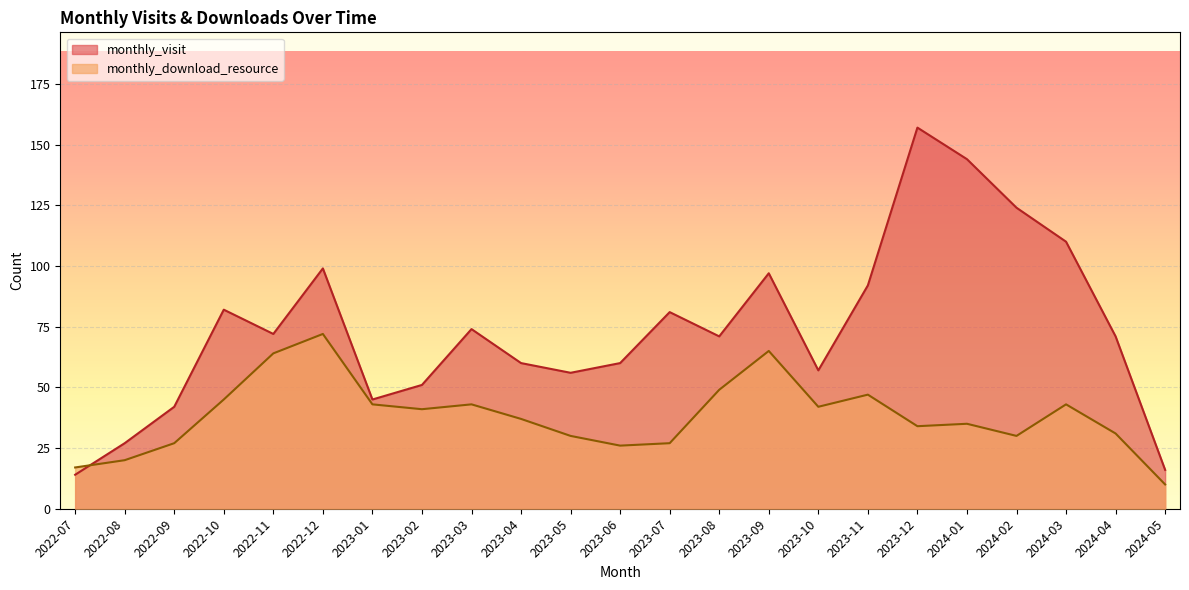

At how many categories does at least one series exceed 149?

1